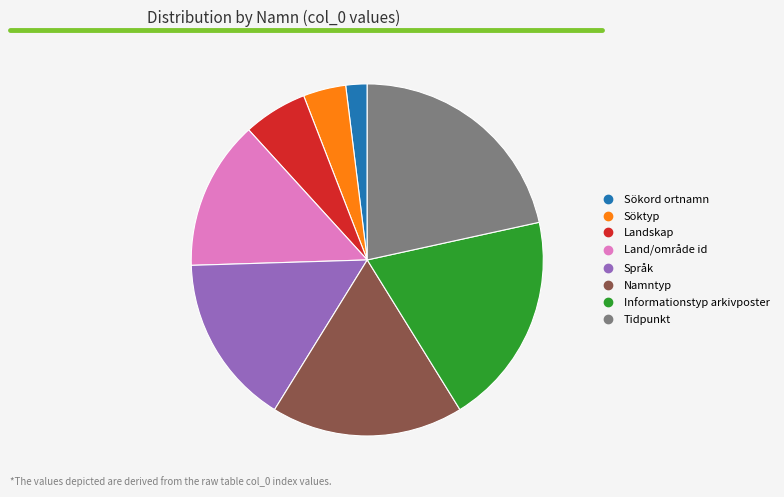

What is the largest slice in the pie chart?

Tidpunkt